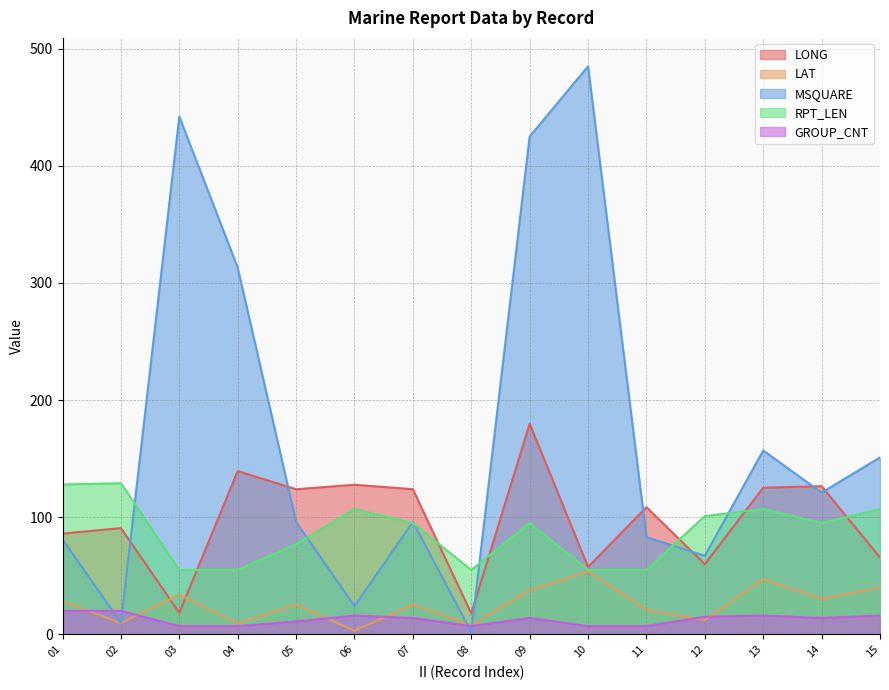

How many data points in LONG are less than 108?

7